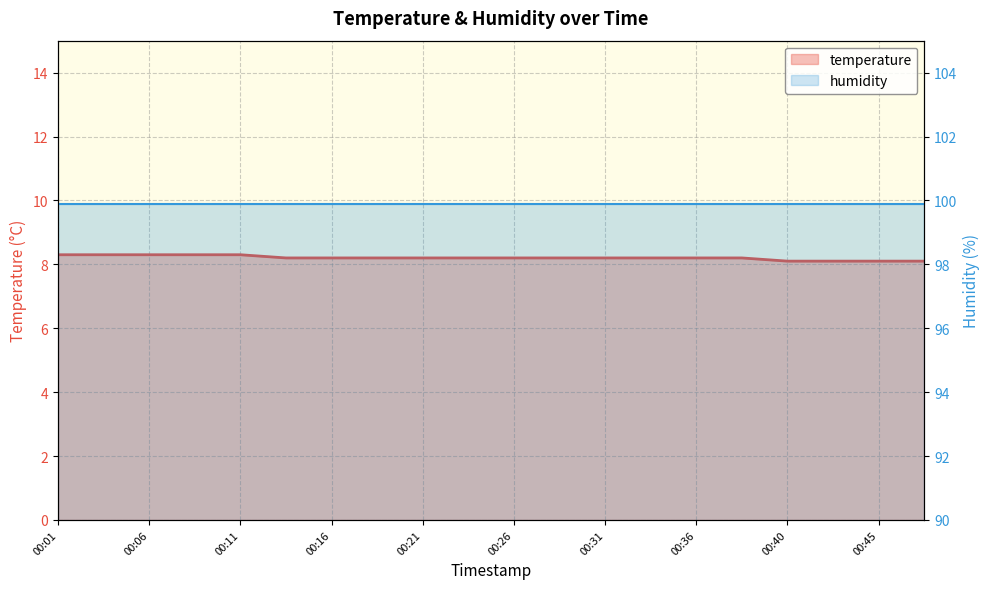

What is the average value of the temperature series?

8.2